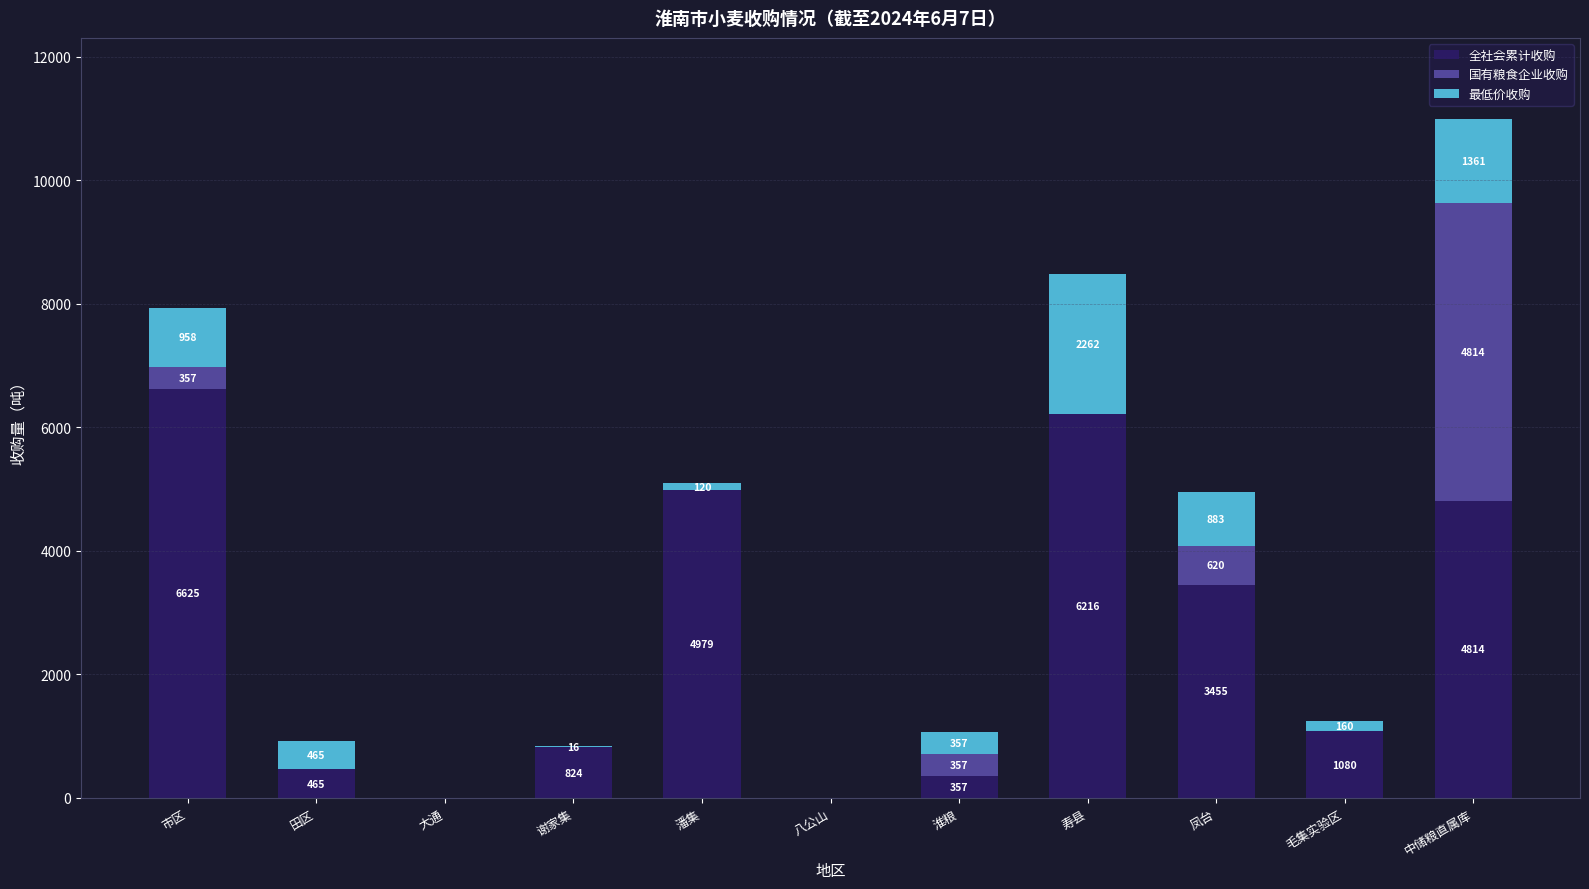

At which category is the sum across all series the highest?

中储粮直属库